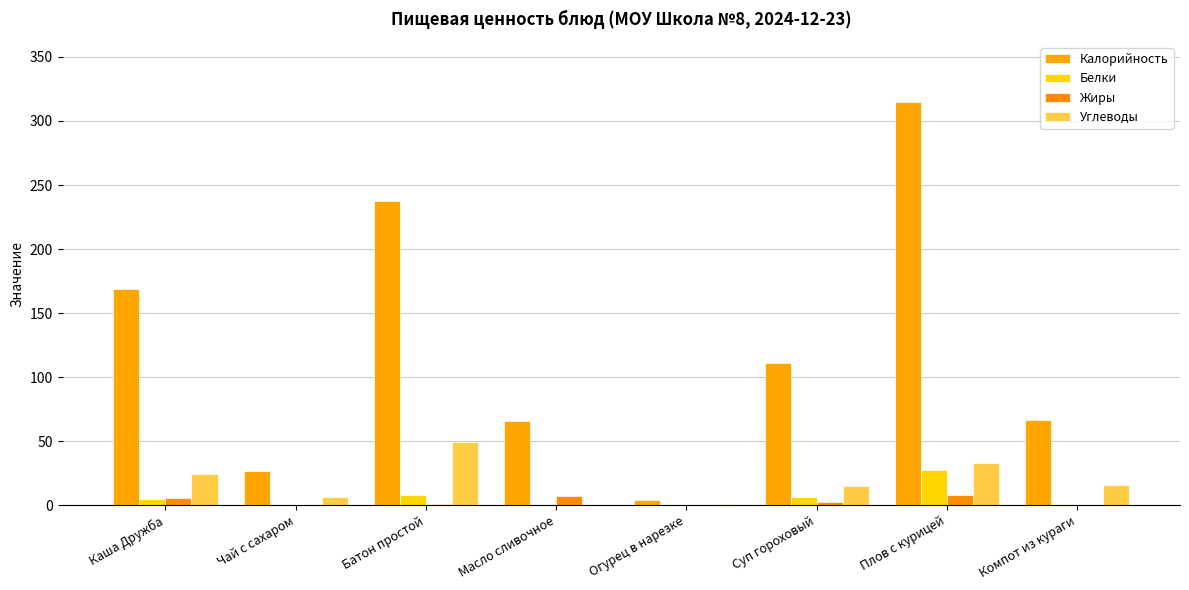

Between Огурец в нарезке and Плов с курицей, which is larger?

Плов с курицей